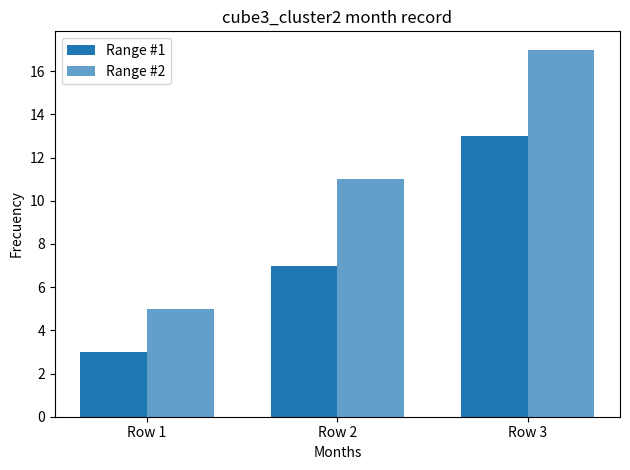

How many groups of bars are there?

3